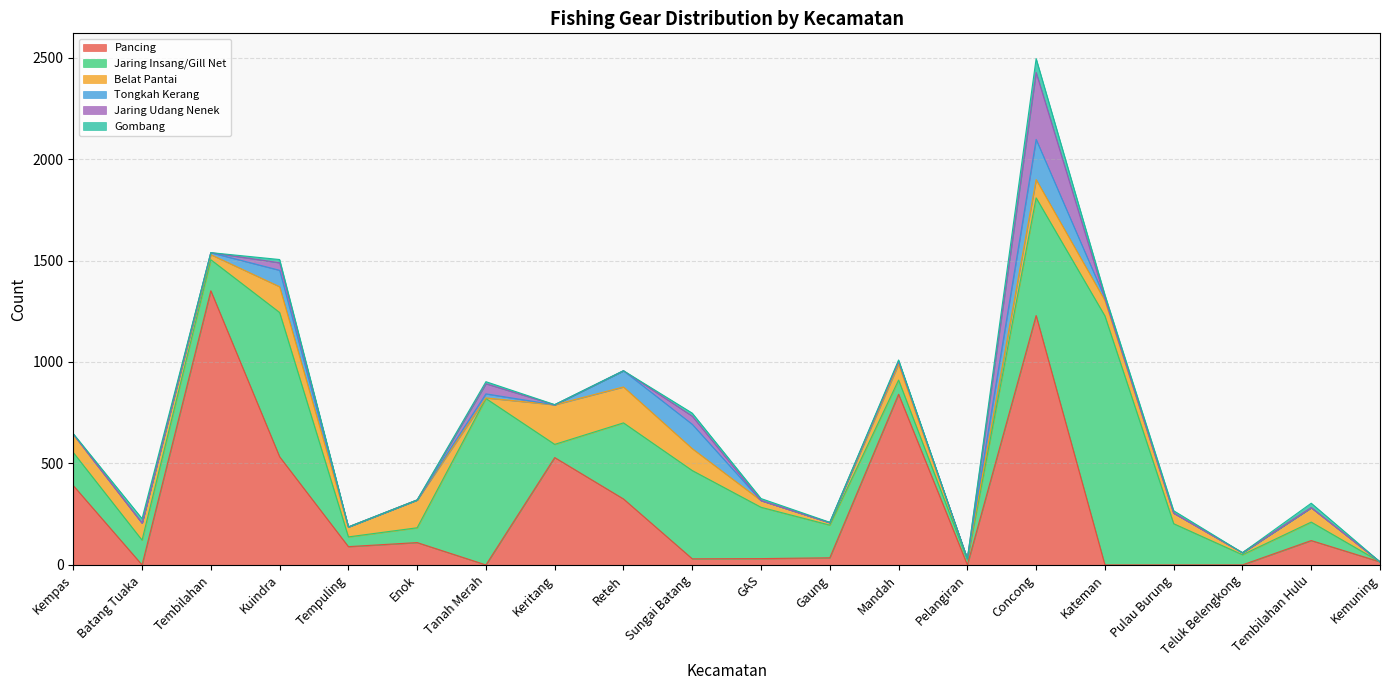

Reading left to right, what are all the values shown in this chart?

Pancing: 391	0	1351	533	90	110	0	529	325	30	31	35	841	0	1229	0	0	0	120	15
Jaring Insang/Gill Net: 163	122	153	711	48	73	820	65	375	435	253	161	70	25	580	1227	203	50	91	0
Belat Pantai: 90	84	25	127	49	137	3	195	177	108	33	12	78	5	90	76	52	10	71	0
Tongkah Kerang: 0	0	10	81	0	0	20	0	80	120	0	0	14	0	198	12	0	0	0	0
Jaring Udang Nenek: 0	0	0	37	0	0	50	0	0	40	0	0	0	0	330	0	0	0	0	0
Gombang: 3	22	0	16	0	0	10	1	0	15	10	2	7	0	68	16	12	0	22	0